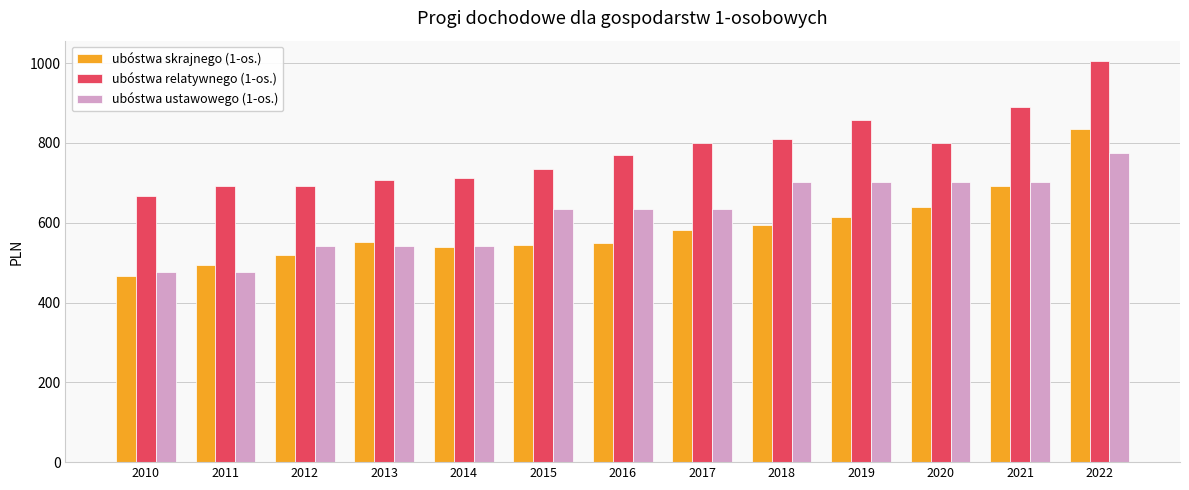

What is the difference between the highest and lowest values at 2011?

215